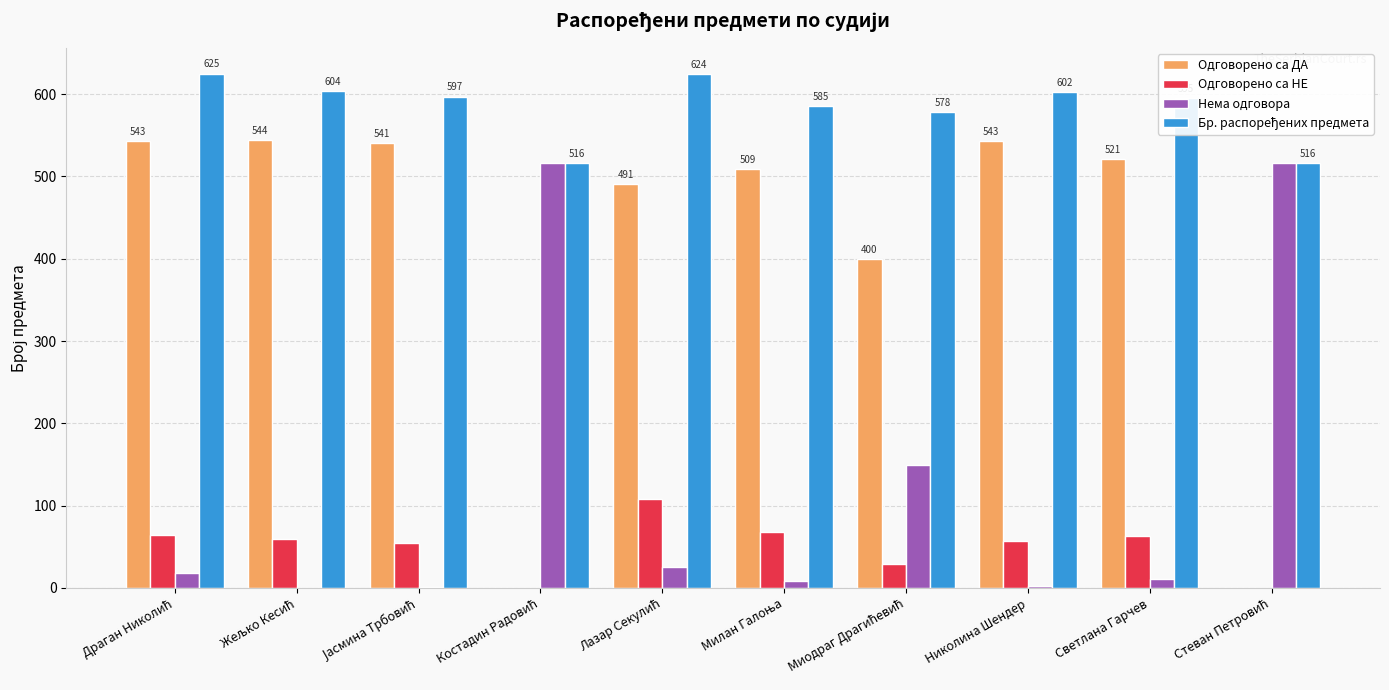

What is the greatest value displayed?

625